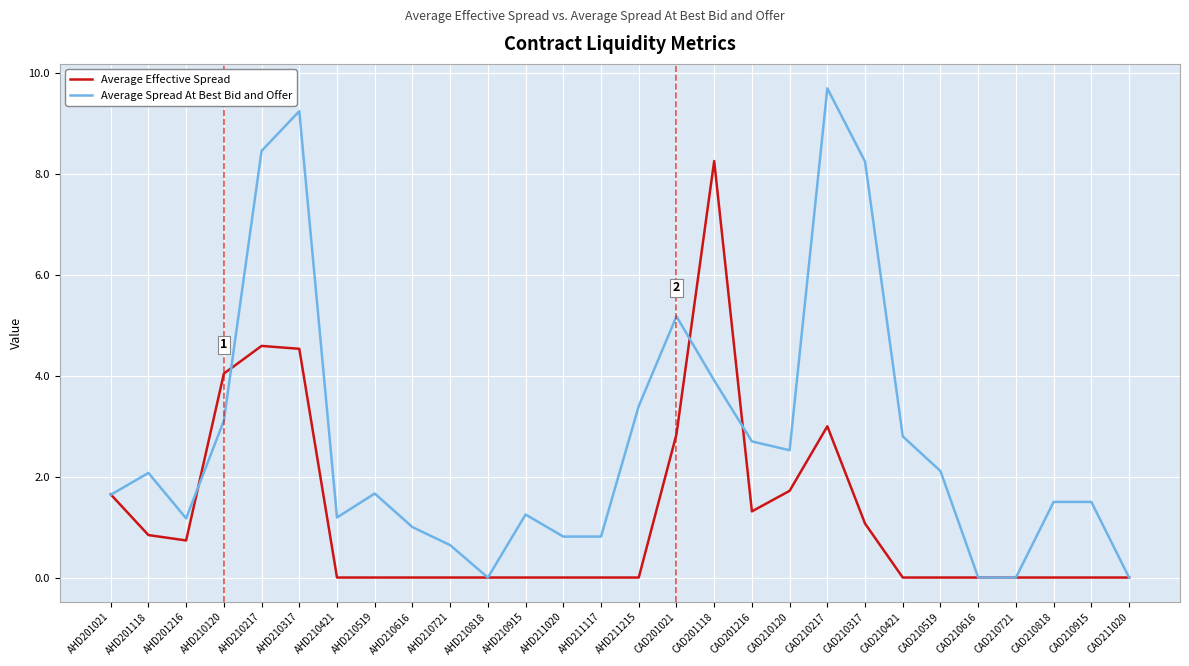

Is the value of Average Effective Spread at CAD210915 greater than the value of Average Spread At Best Bid and Offer at CAD210217?

No